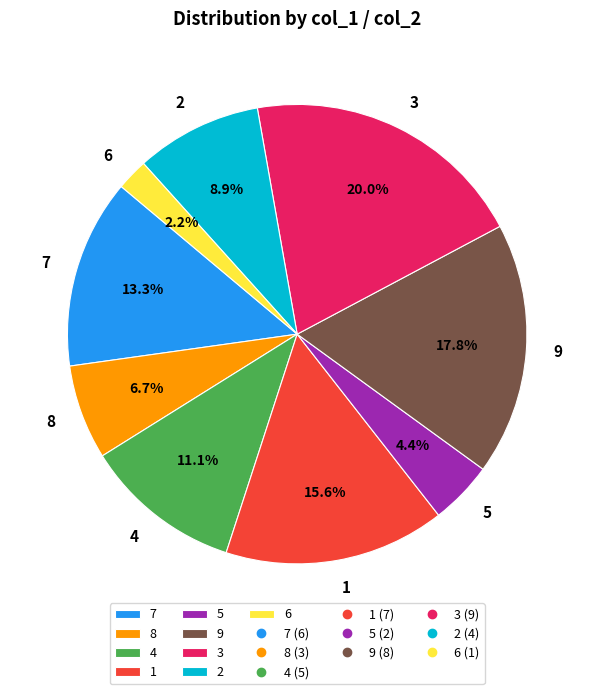

Is it true that 5 is 4% of the pie?

True